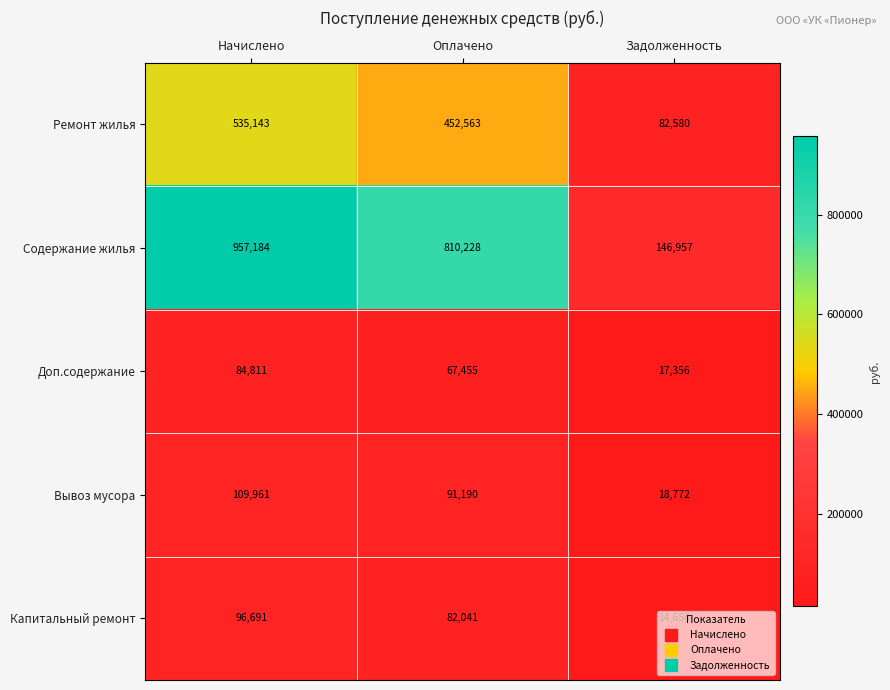

Count the number of data series in this chart.

5